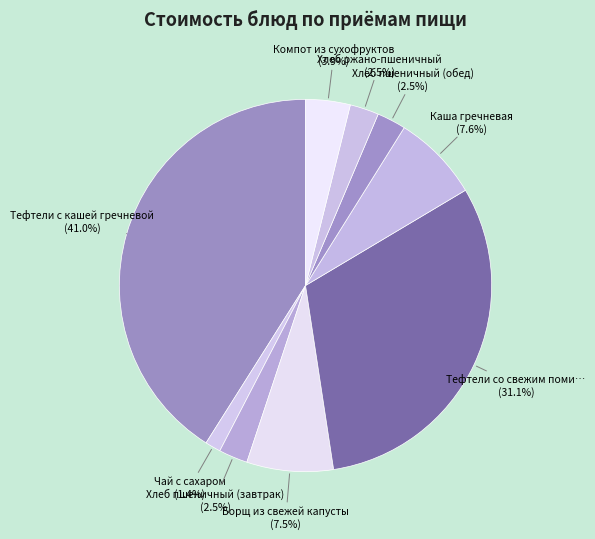

What percentage is the Чай с сахаром slice, to the nearest percent?

1%